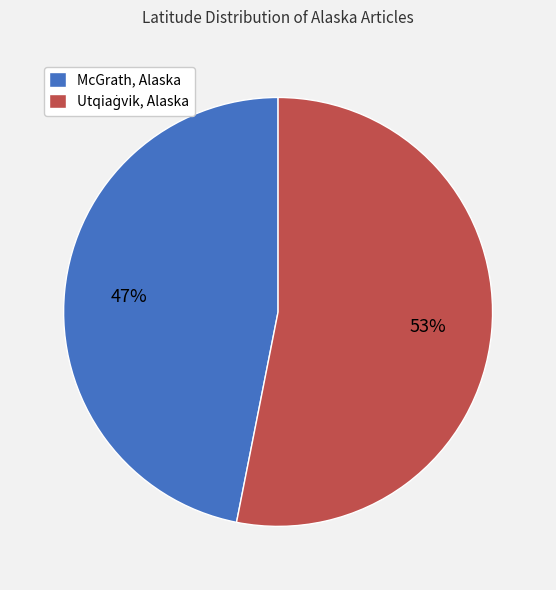

Is it true that McGrath, Alaska is 47% of the pie?

True